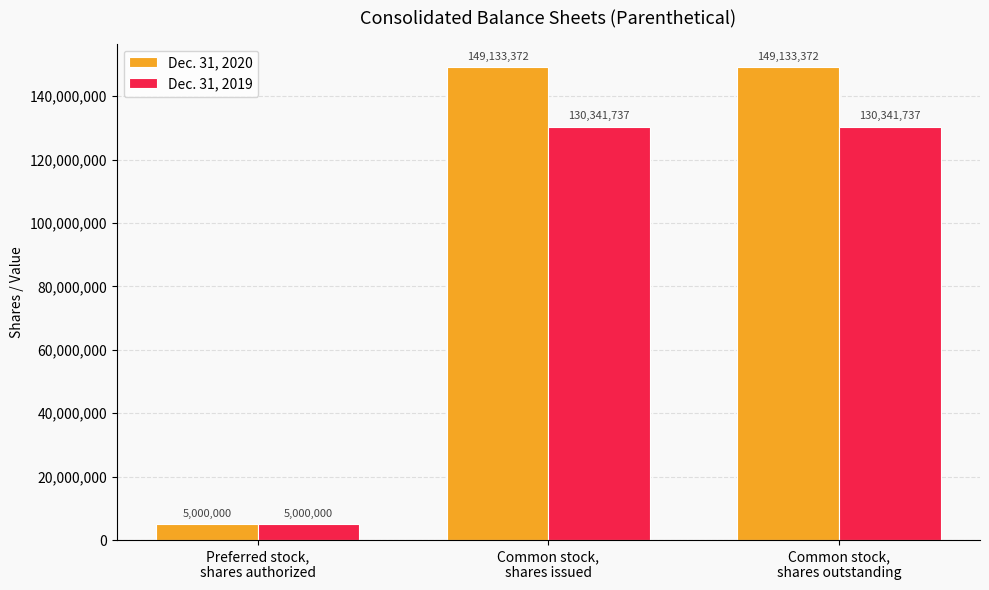

Does the chart contain any negative values?

No